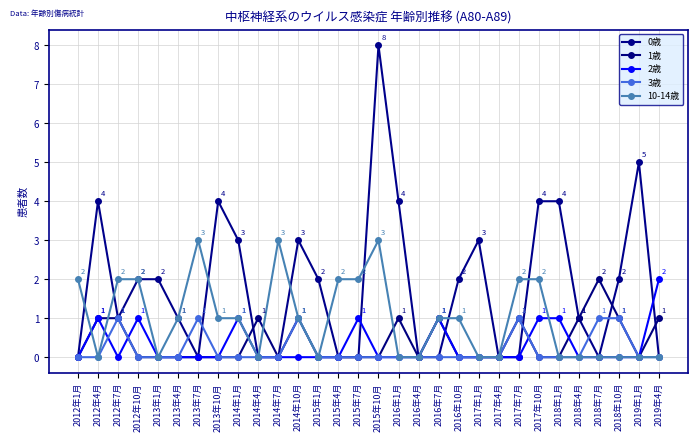

Which series has the largest range (max minus min)?

0歳